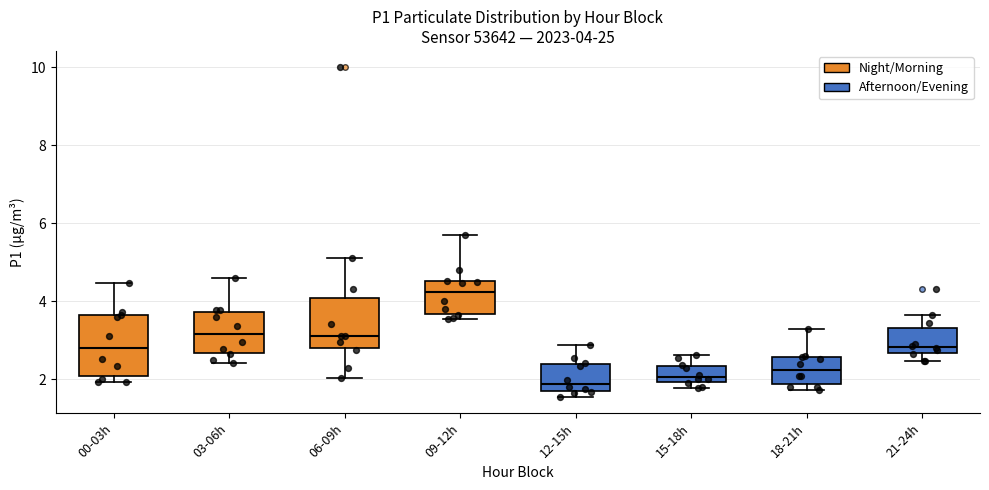

Which box's median line is the highest?

09-12h